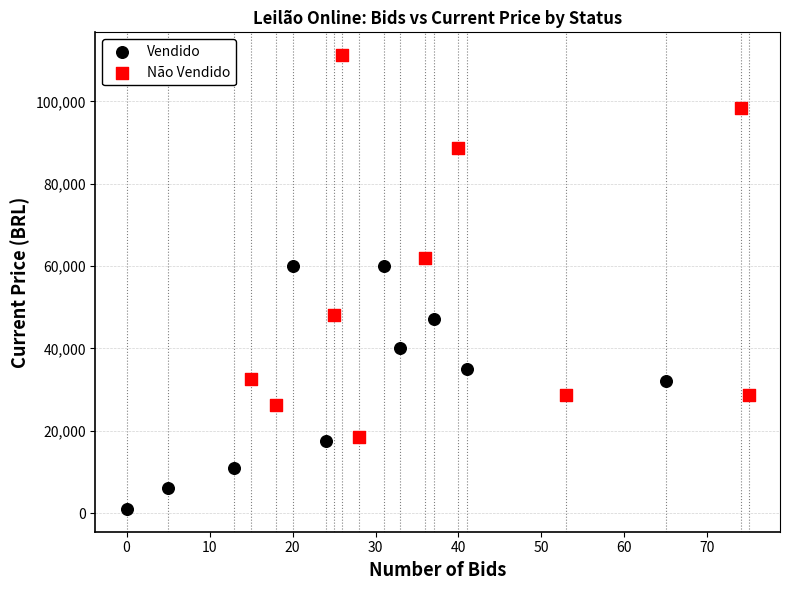

Which series has the widest spread of Y values?

Não Vendido